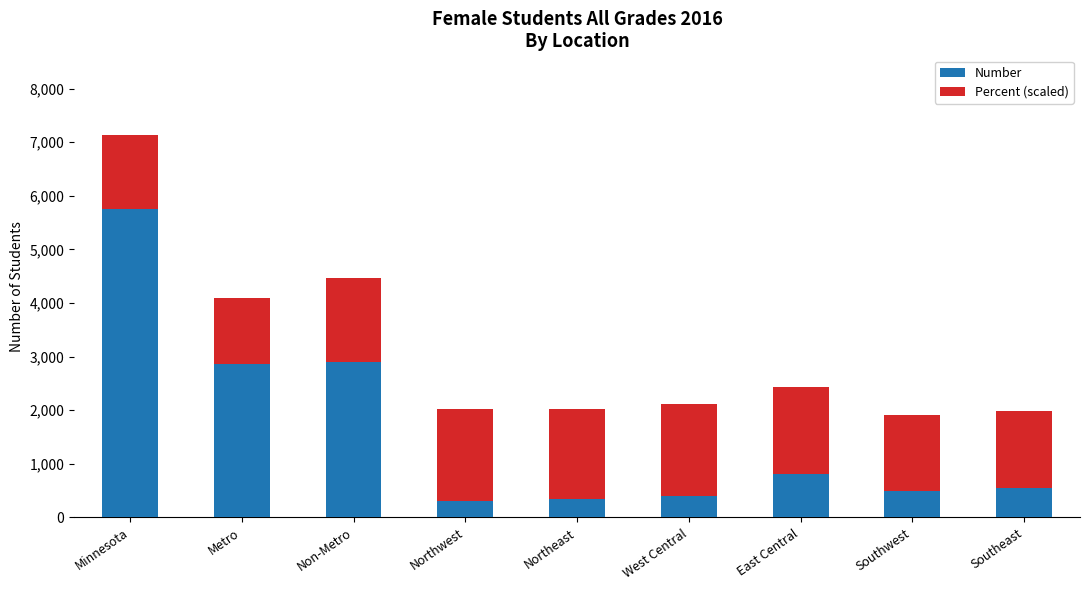

What is the total value across all series at Minnesota?

7131.5